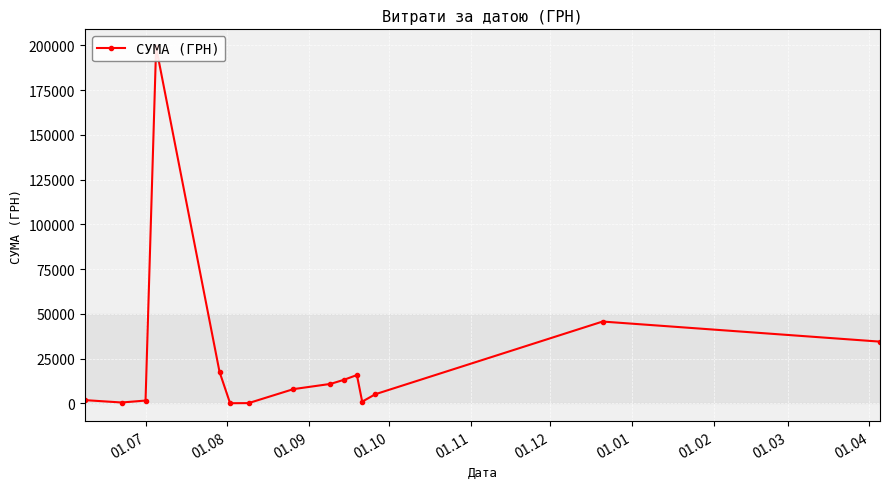

True or false: there are more than 0 points higher than both neighbors.

True